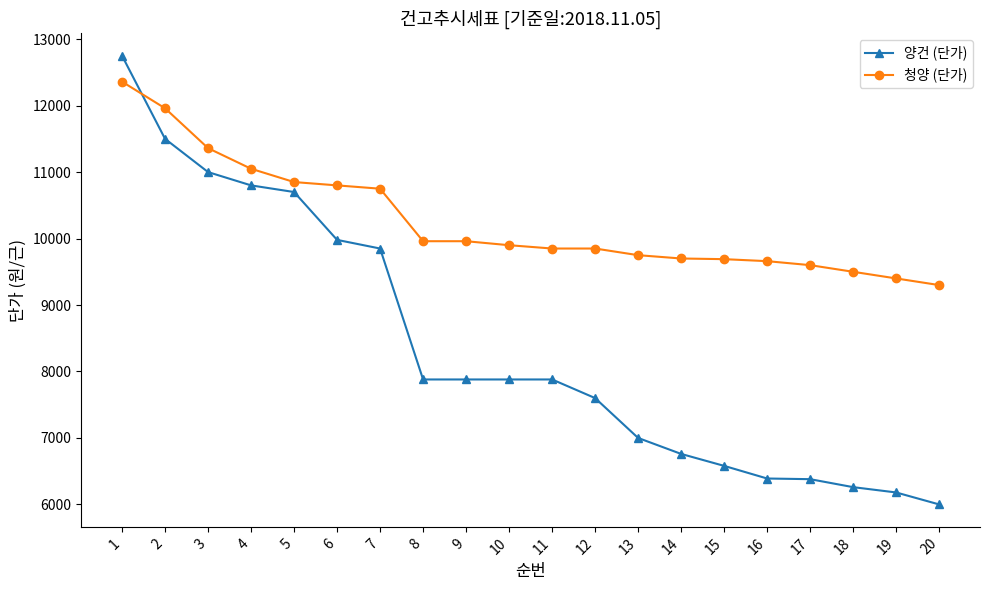

What is the difference between the highest and lowest values at 8?

2080